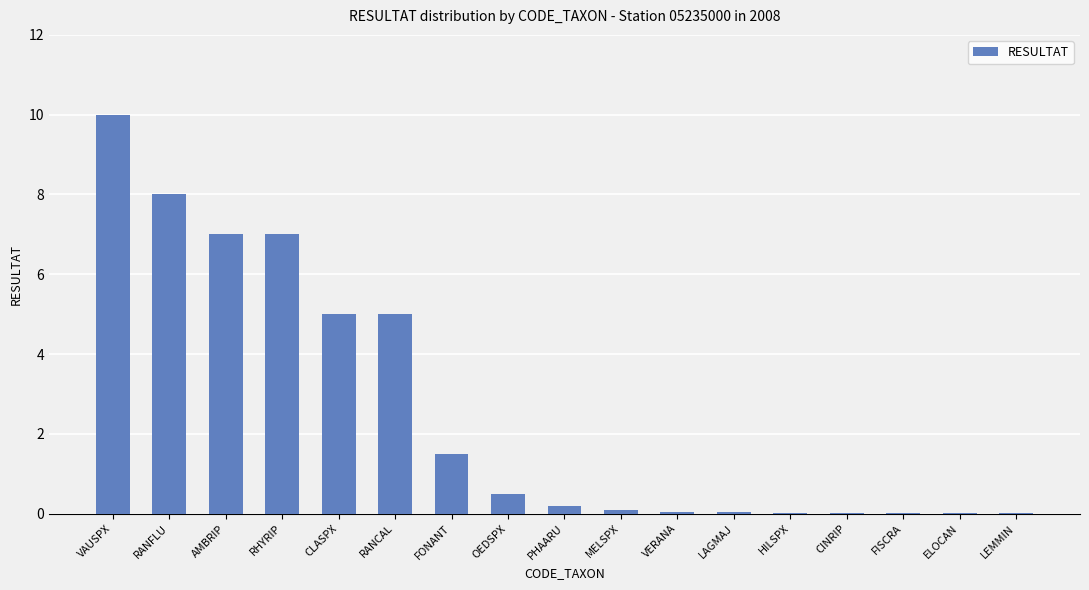

What is the change in value from FONANT to FISCRA?

-1.5